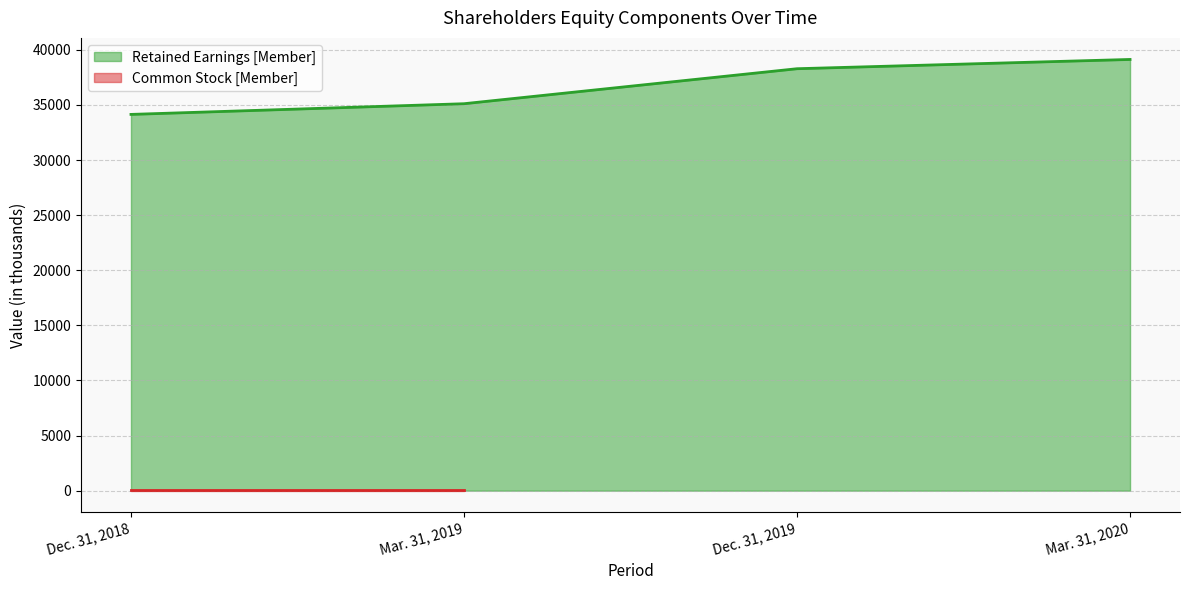

Reading right to left, transcribe all the data shown in this chart.

39125	38284	35109	34139